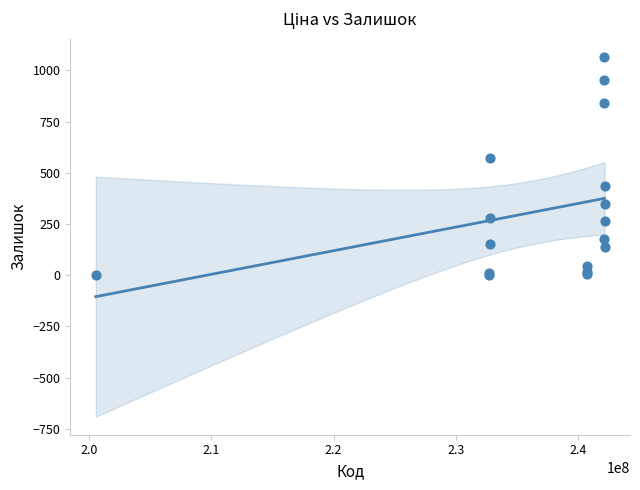

What Y value in the scatter plot is closest to 534?

570